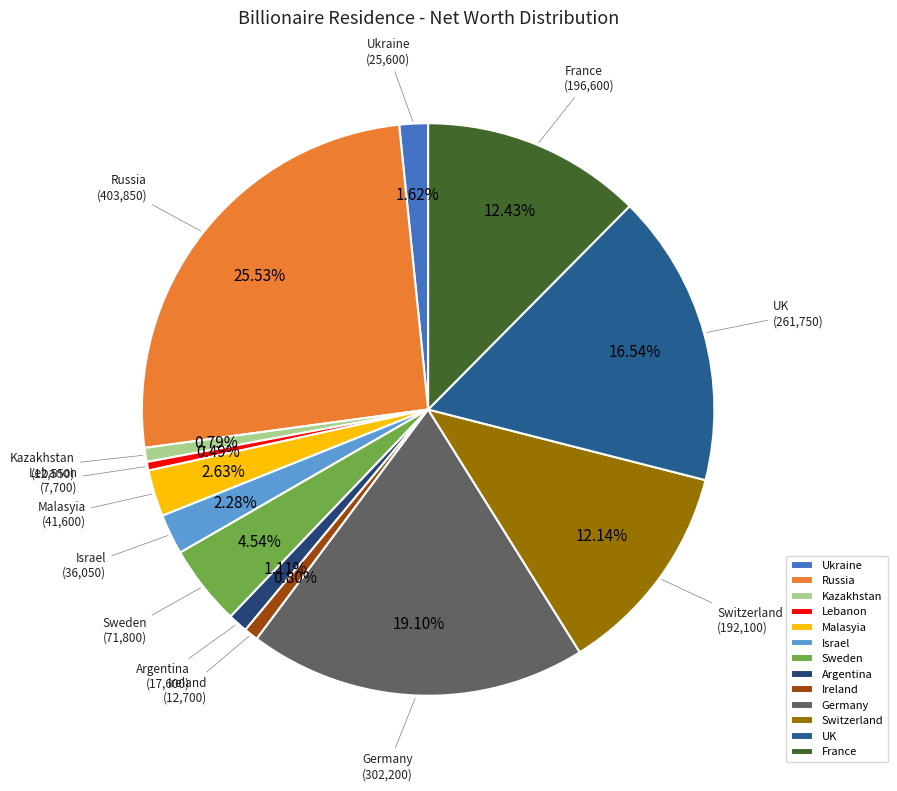

Does Ukraine account for over 50% of the chart?

No